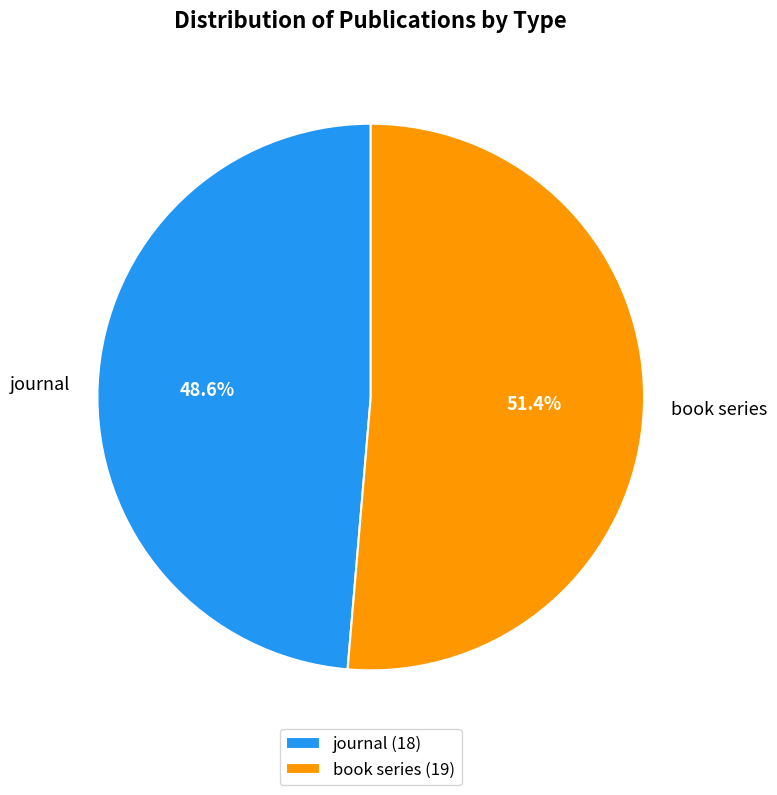

To the nearest percent, what is the difference between the largest and smallest slice percentages?

3%